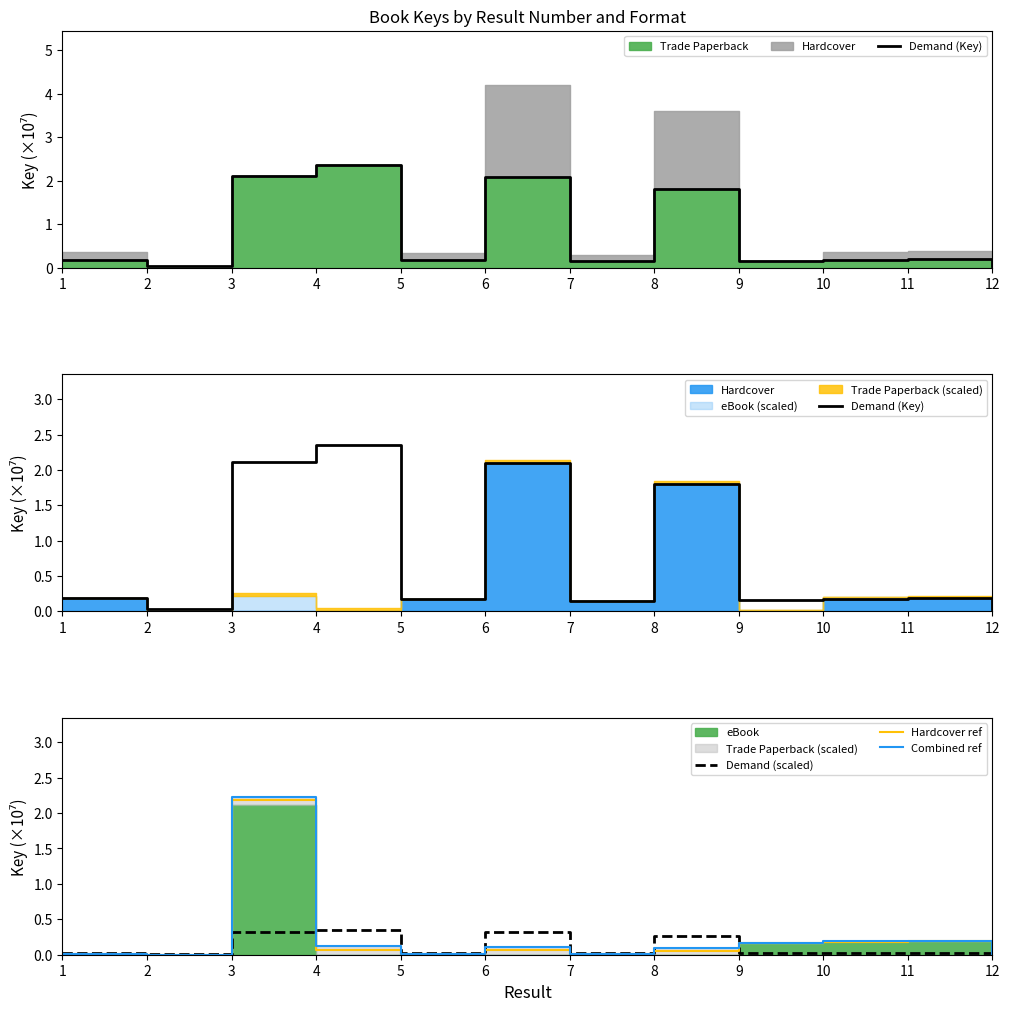

How many times do Demand (scaled) and Combined ref cross each other?

4